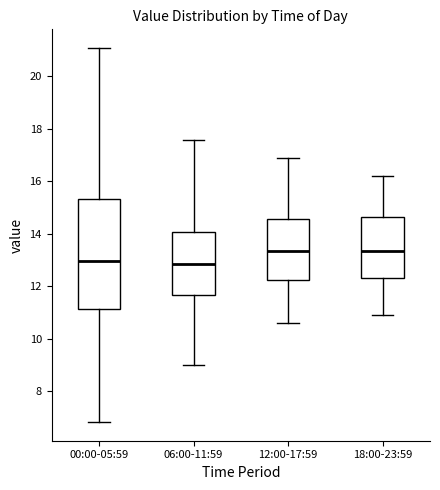

Reading left to right, read every box against the y-axis: the position of its median line, the range the box covers, and the ends of its whiskers. The values are not printed on the chart, so give them approximately, as read against the axis.

00:00-05:59: median 13.0, box 11.2 to 15.4, whiskers 6.8 to 21.0
06:00-11:59: median 12.8, box 11.6 to 14.0, whiskers 9.0 to 17.6
12:00-17:59: median 13.4, box 12.2 to 14.6, whiskers 10.6 to 17.0
18:00-23:59: median 13.4, box 12.4 to 14.6, whiskers 11.0 to 16.2